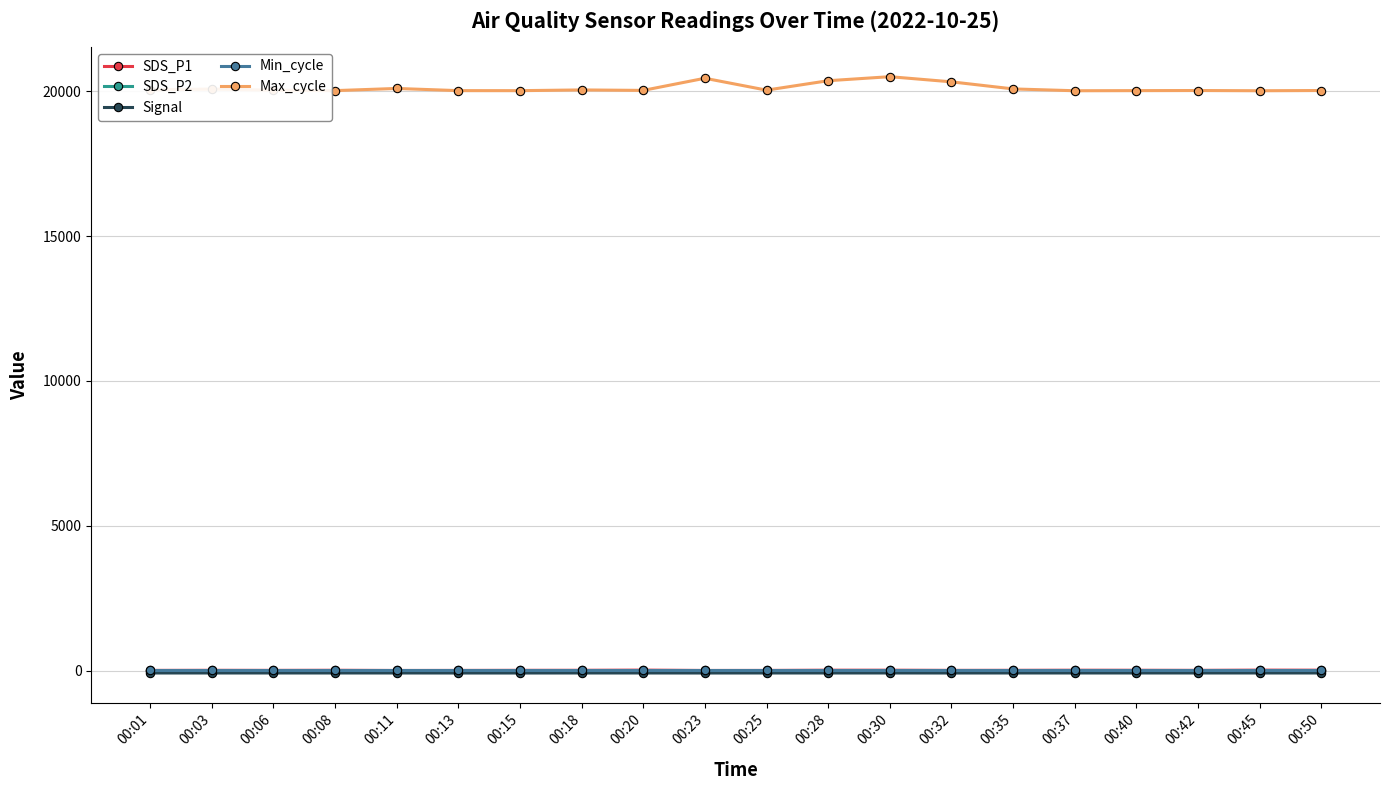

True or false: Signal and SDS_P1 intersect in this chart.

False